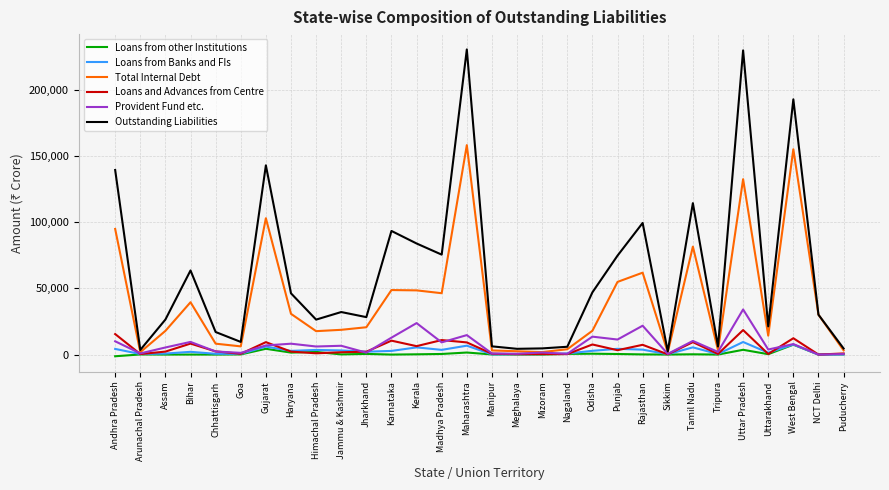

Where does the Provident Fund etc. series first go above 6649?

Andhra Pradesh